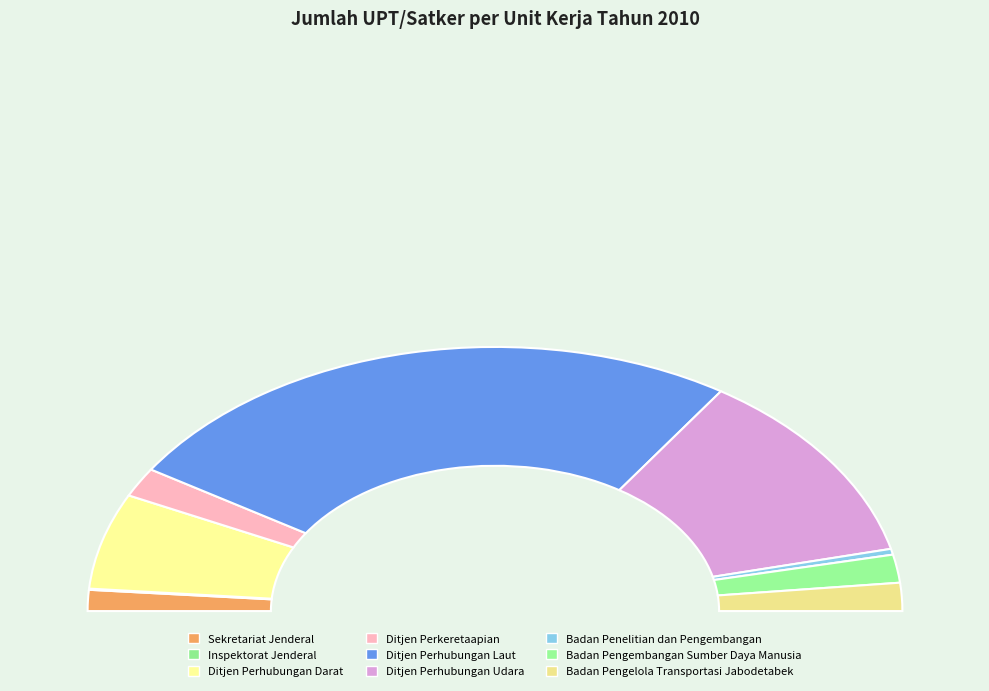

What percentage is NOT represented by Inspektorat Jenderal?

99.9%